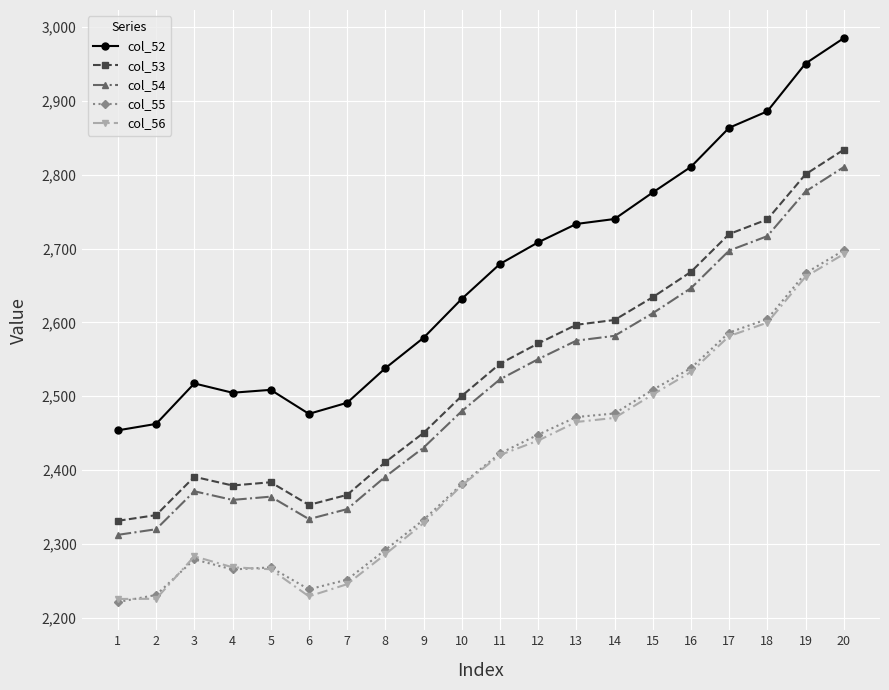

True or false: col_53 and col_55 intersect in this chart.

False